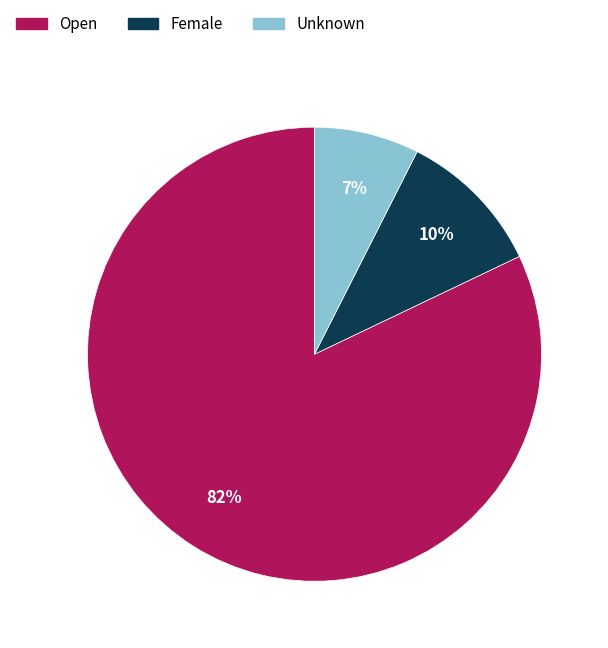

Rank the categories by value from lowest to highest.

Unknown, Female, Open